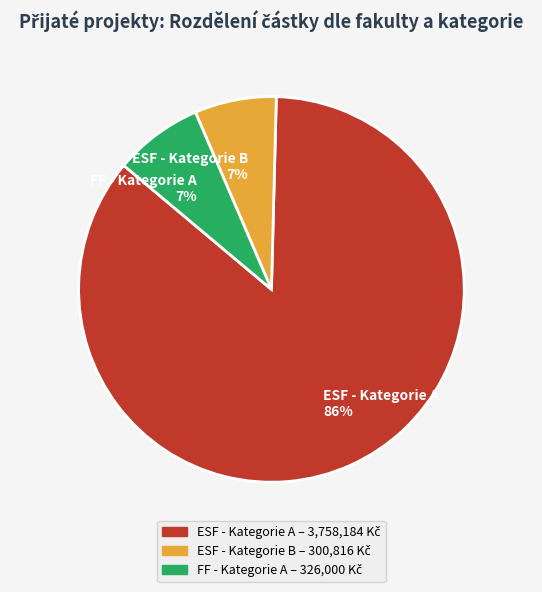

To the nearest percent, what is the average slice percentage?

33%